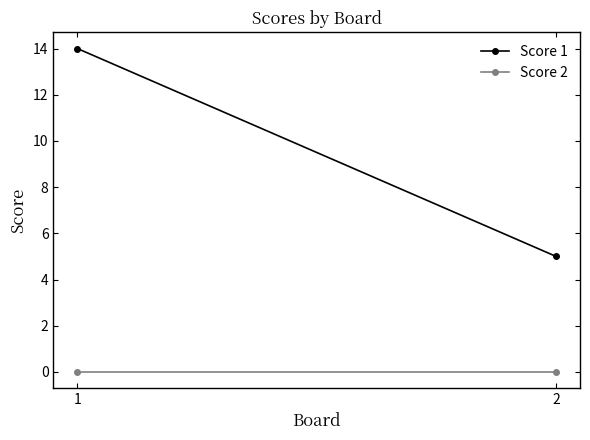

What are all the series names shown in the legend?

Score 1, Score 2